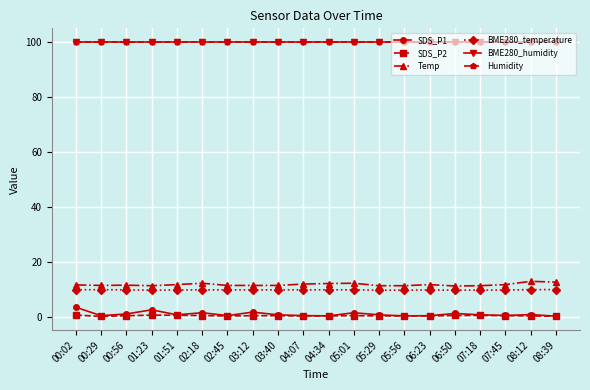

Is it true that BME280_humidity equals 55.4 at 06:23?

False